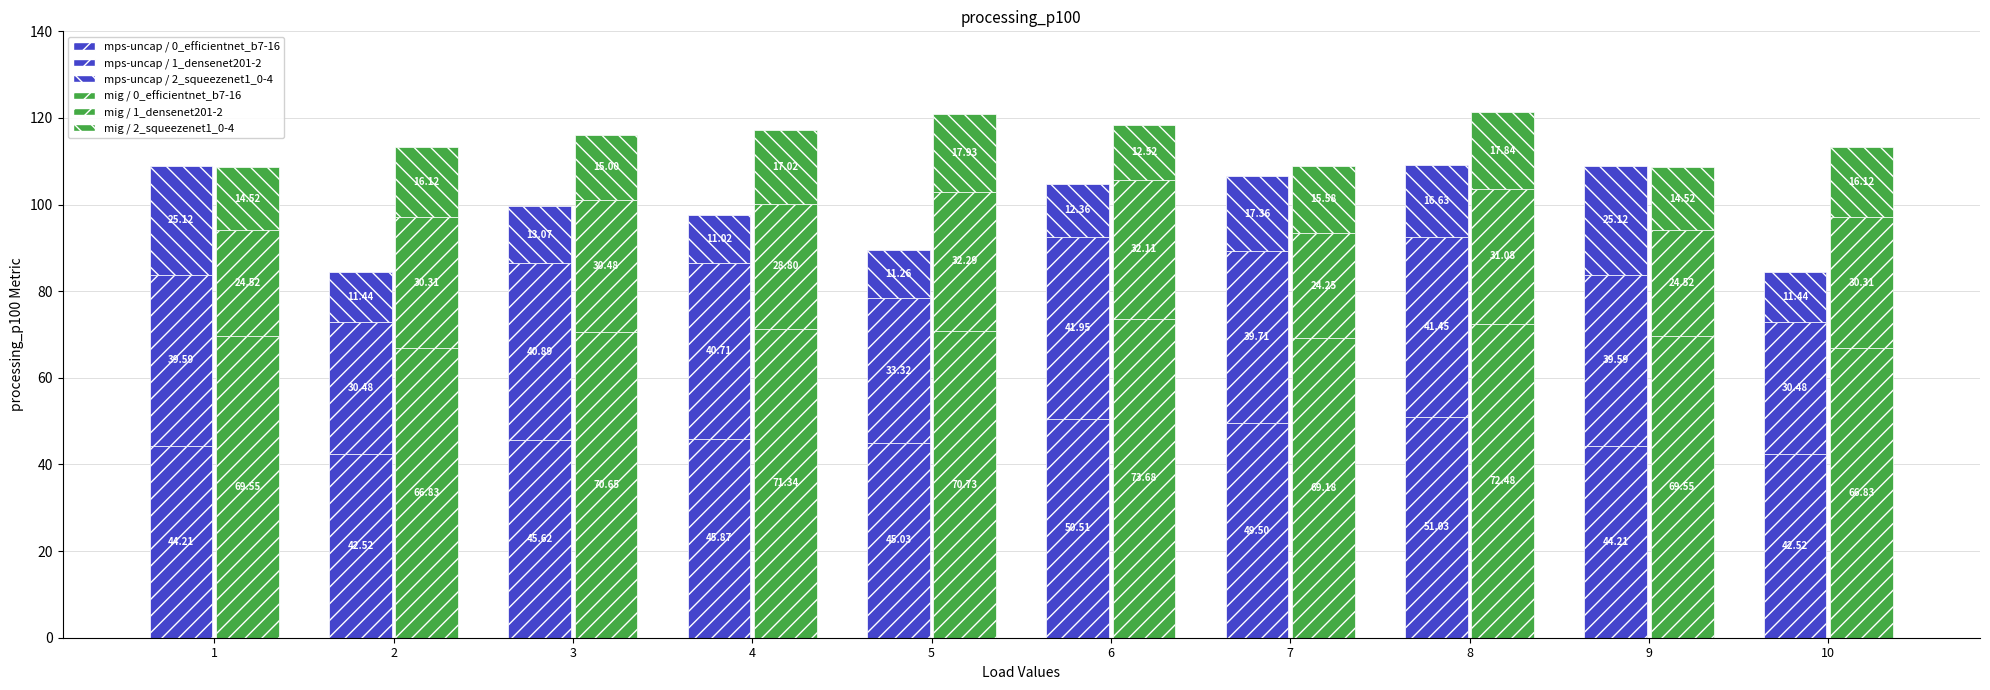

What is the sum of the mps-uncap / 1_densenet201-2 values at 5 and 7?

73.0